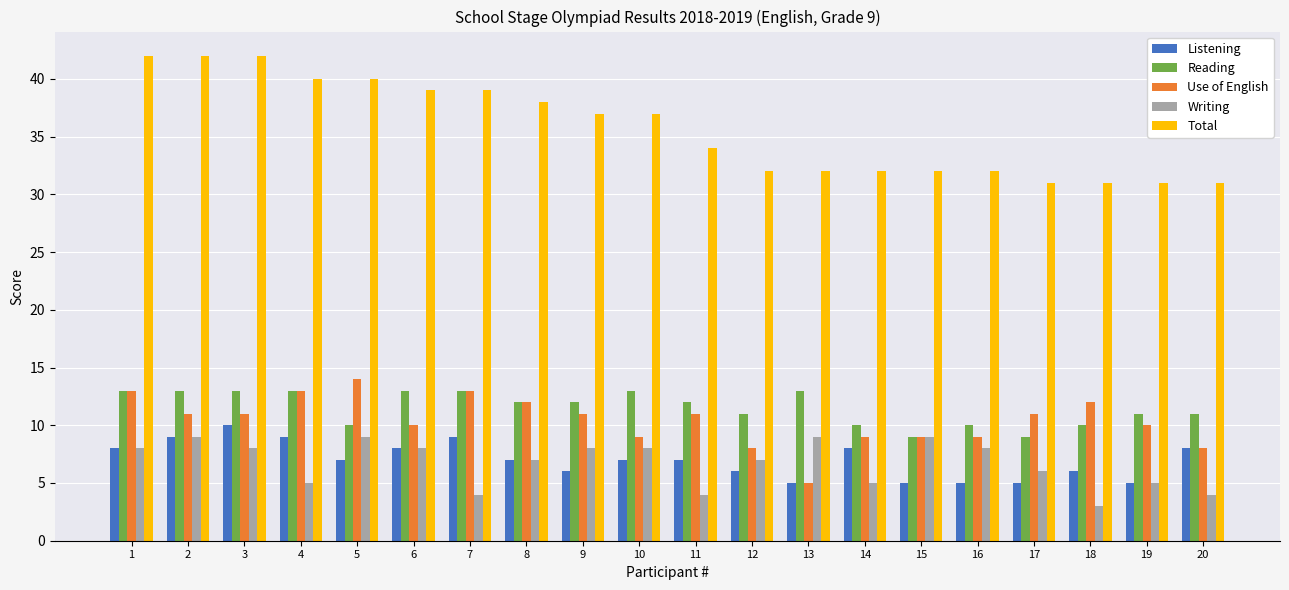

Count the number of data series in this chart.

5